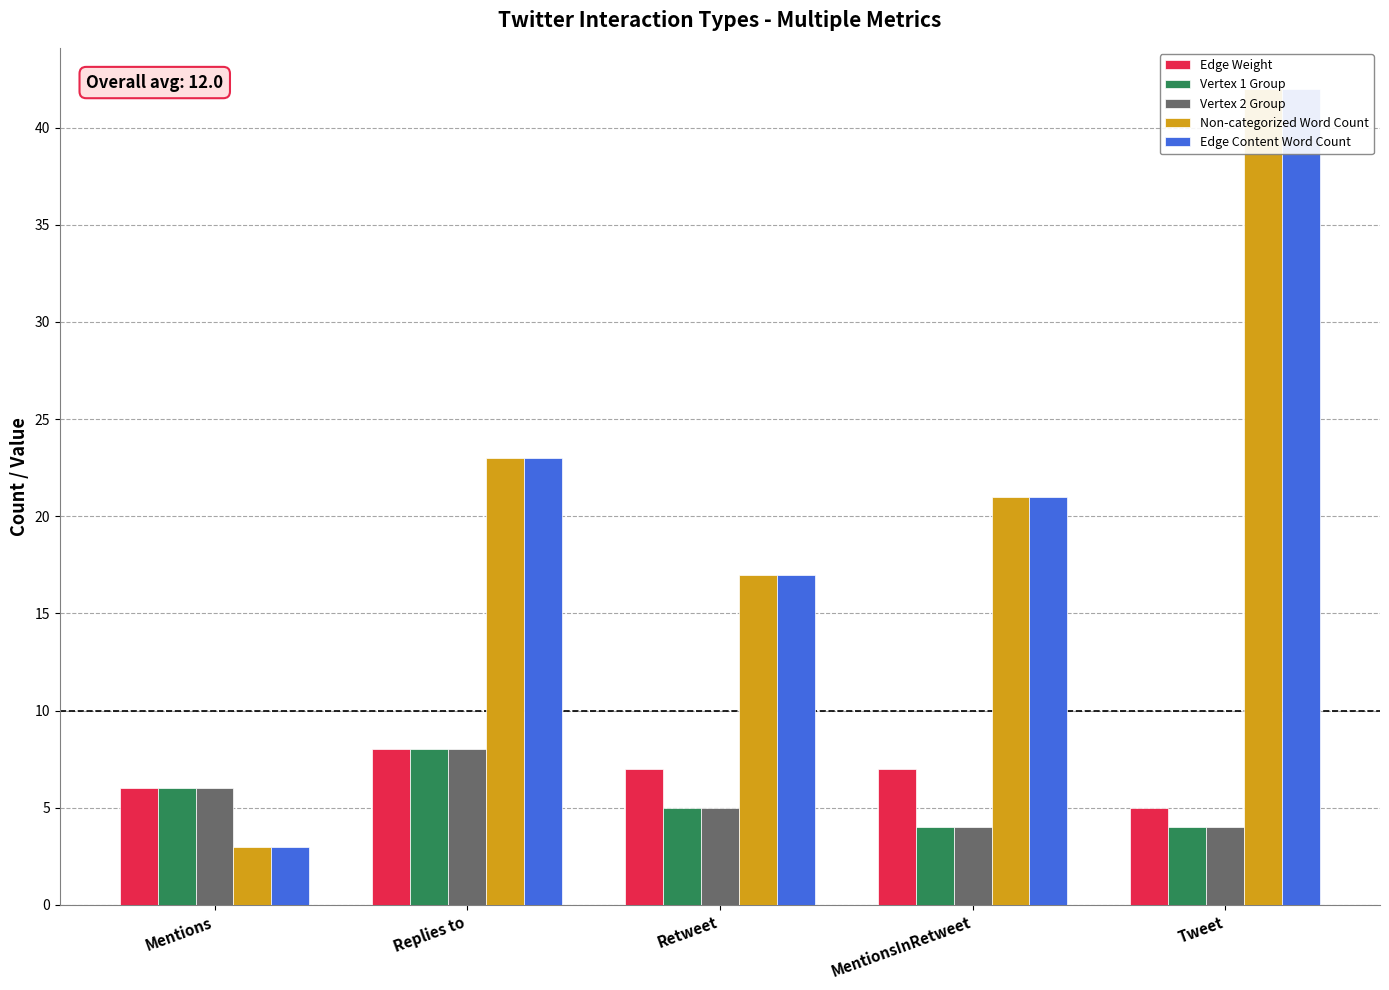

List the labels in order of Edge Weight value, largest first.

Replies to, Retweet, MentionsInRetweet, Mentions, Tweet